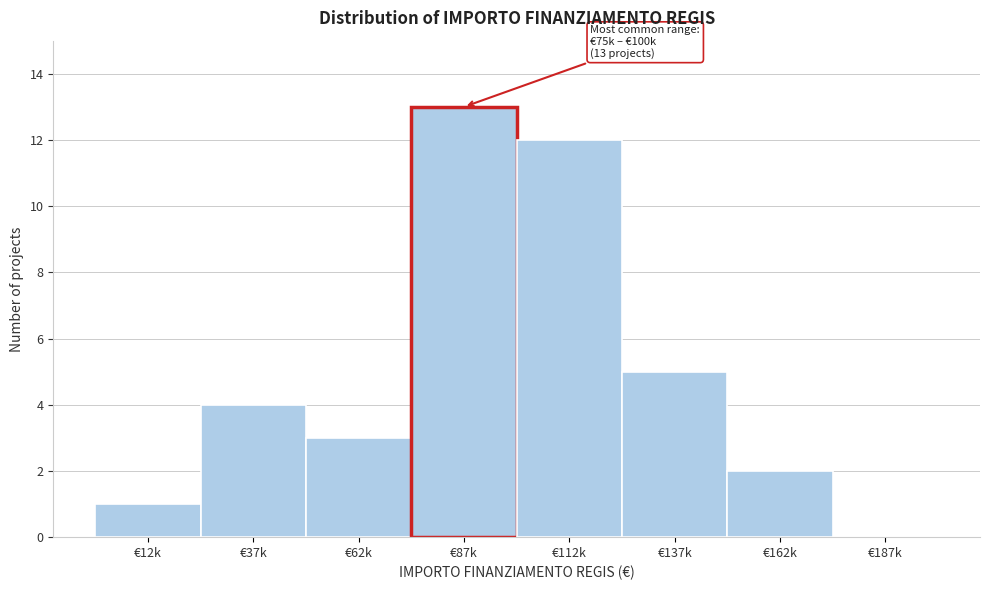

Reading right to left, what are all the values shown in this chart?

€187k=0	€162k=2	€137k=5	€112k=12	€87k=13	€62k=3	€37k=4	€12k=1